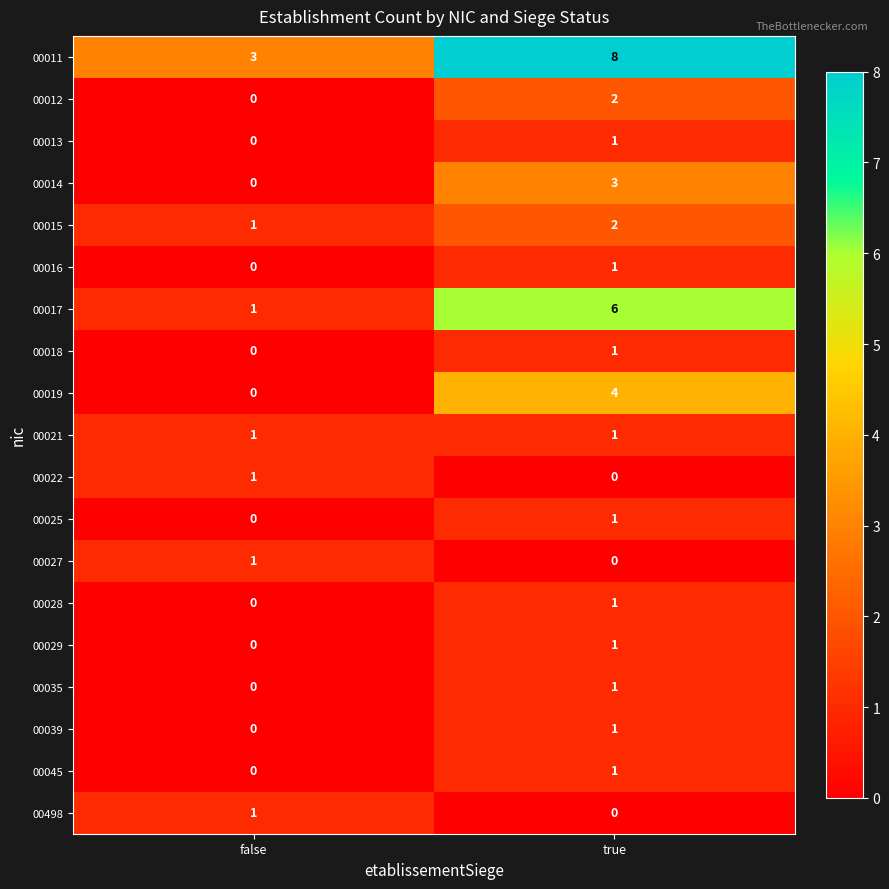

How many distinct data groups are displayed?

19